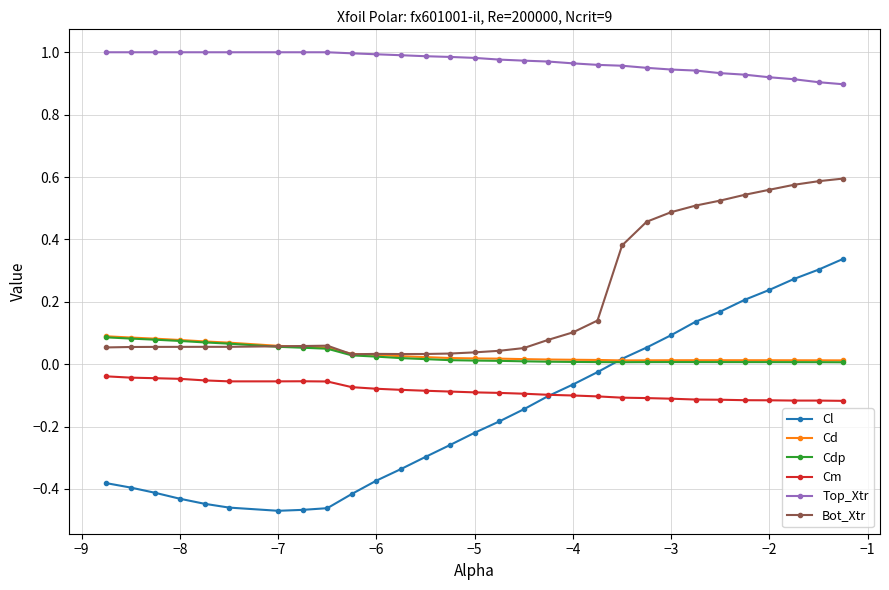

Which series has the largest total across all categories?

Top_Xtr